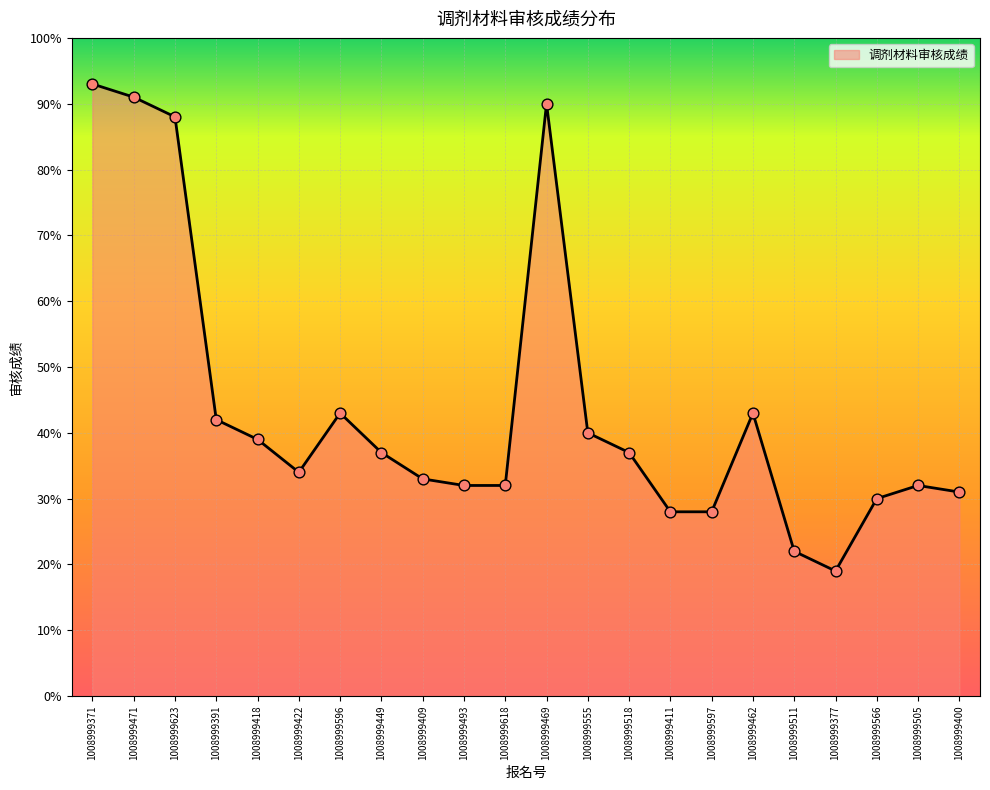

What is the change in value from 1008999493 to 1008999555?

+8